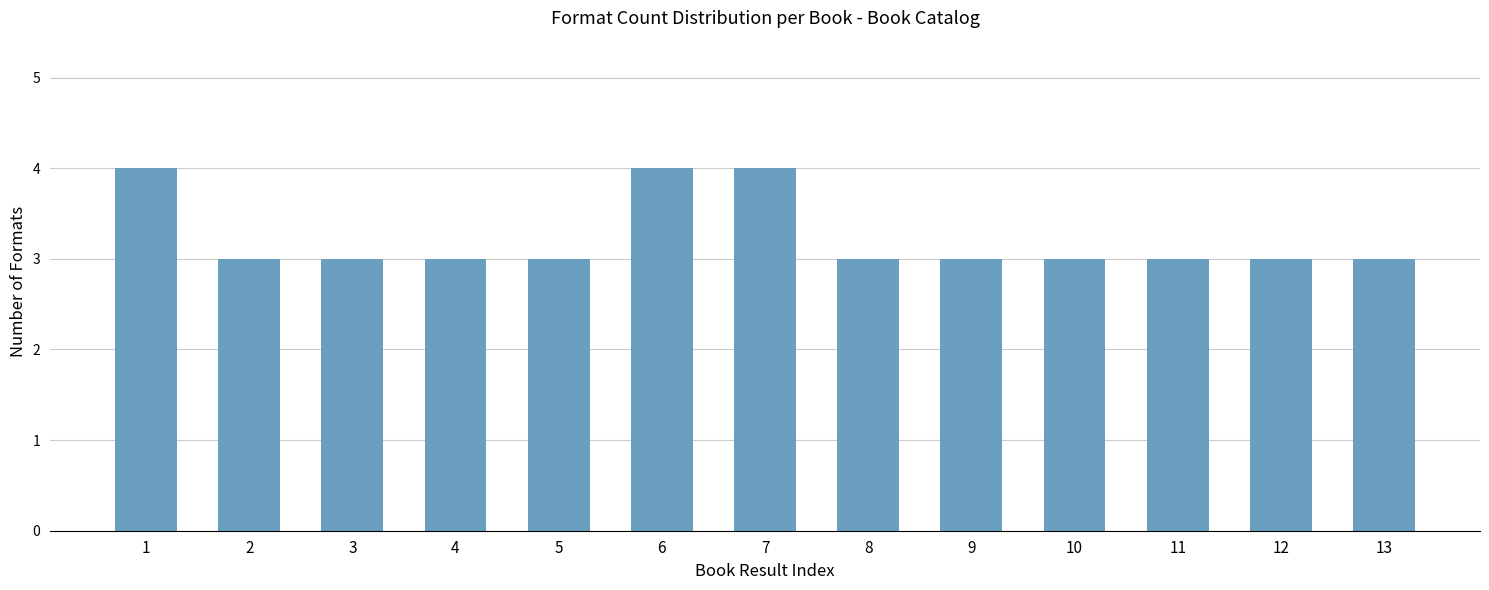

The chart shows a value of 3 at 13. True or false?

True